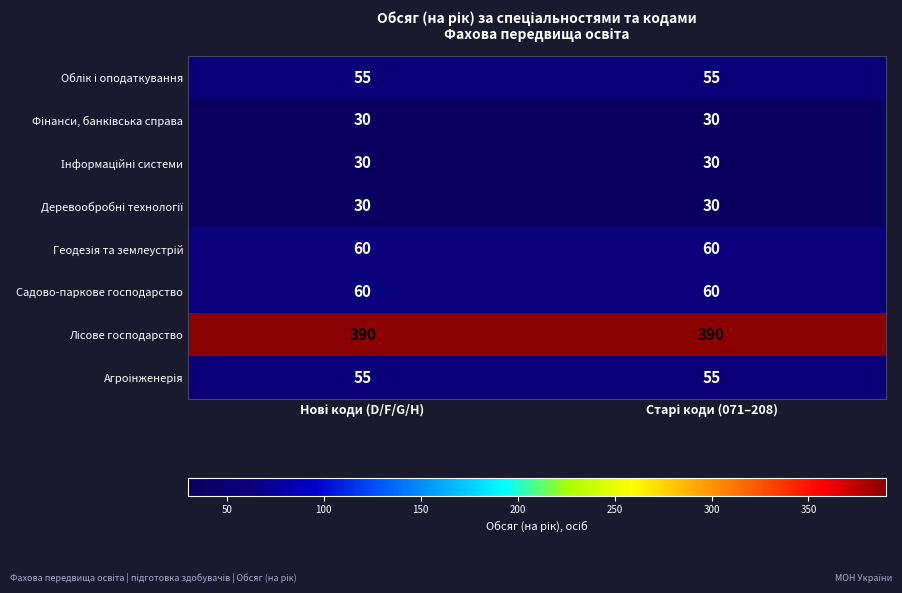

How many distinct data groups are displayed?

8